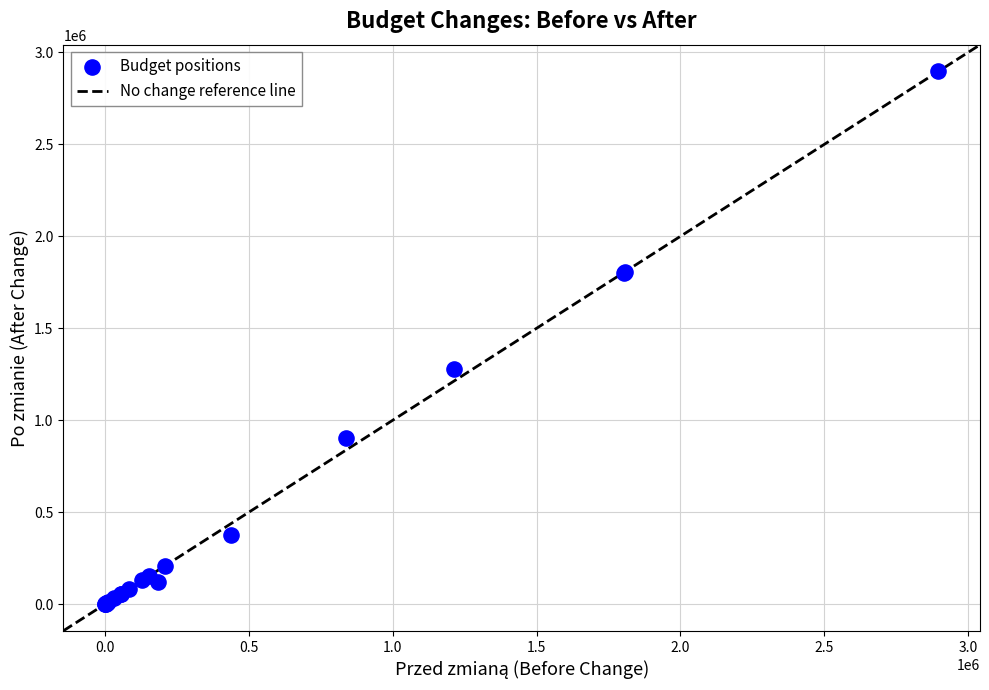

What Y value in the scatter plot is closest to 1448437?

1278055.0